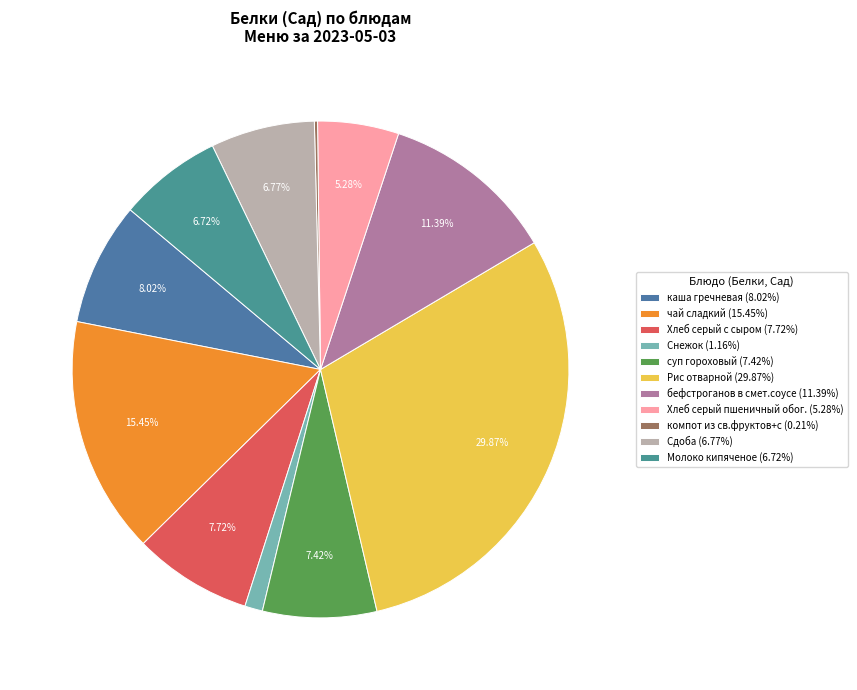

To the nearest percent, what portion does бефстроганов в смет.соусе represent?

11%